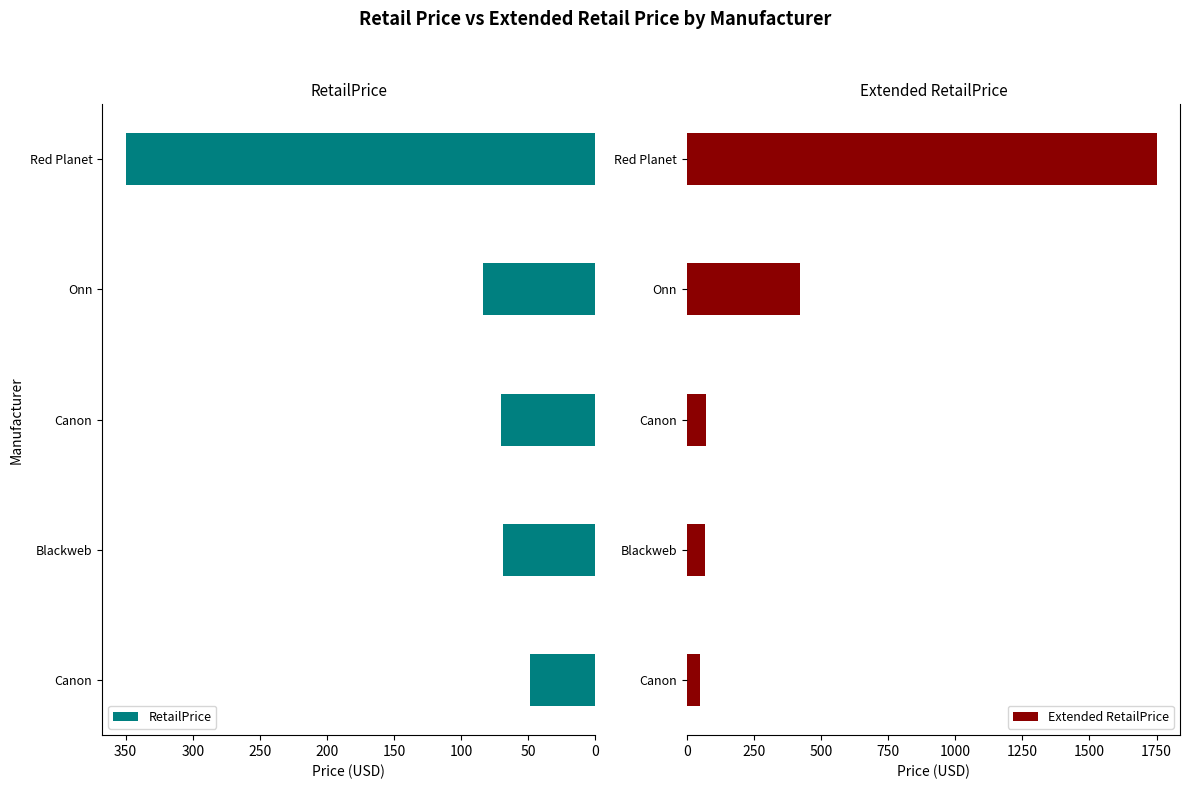

Which series has the largest total across all categories?

Extended RetailPrice